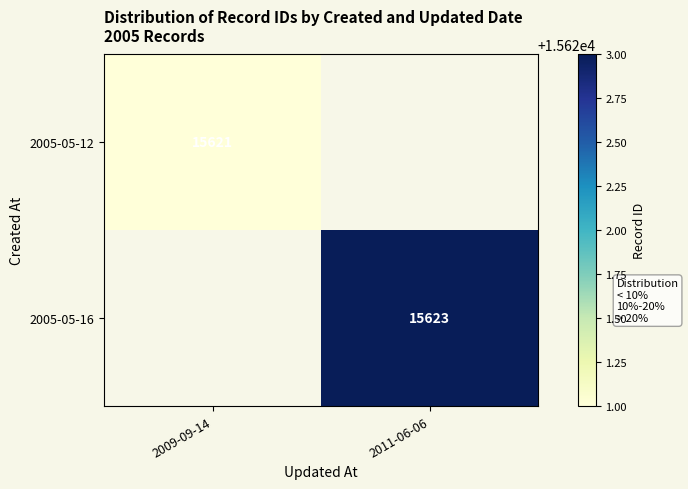

The value of 2005-05-12 at 2009-09-14 is 21098.3. True or false?

False